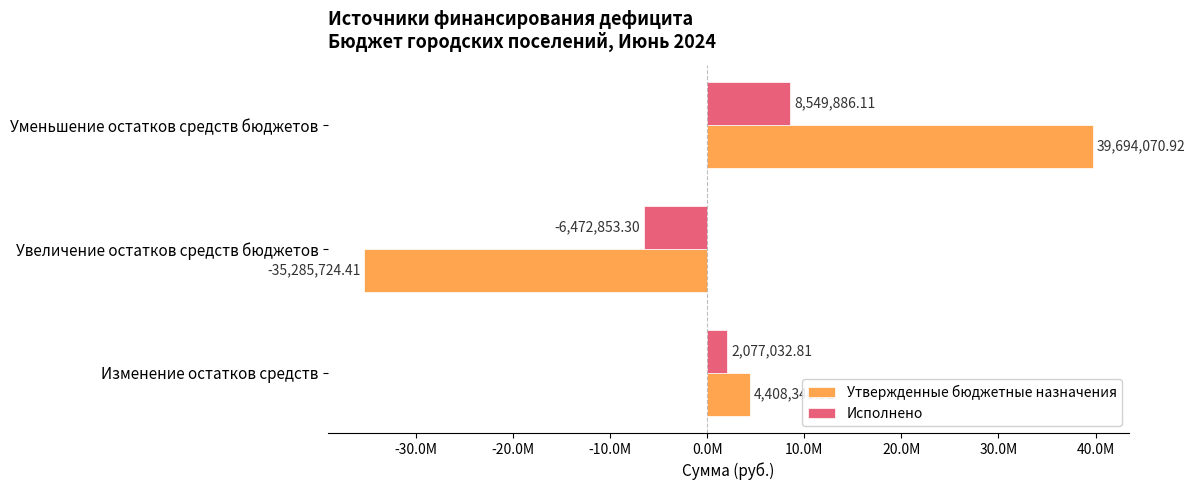

Which category has the highest value across all series?

Уменьшение остатков средств бюджетов